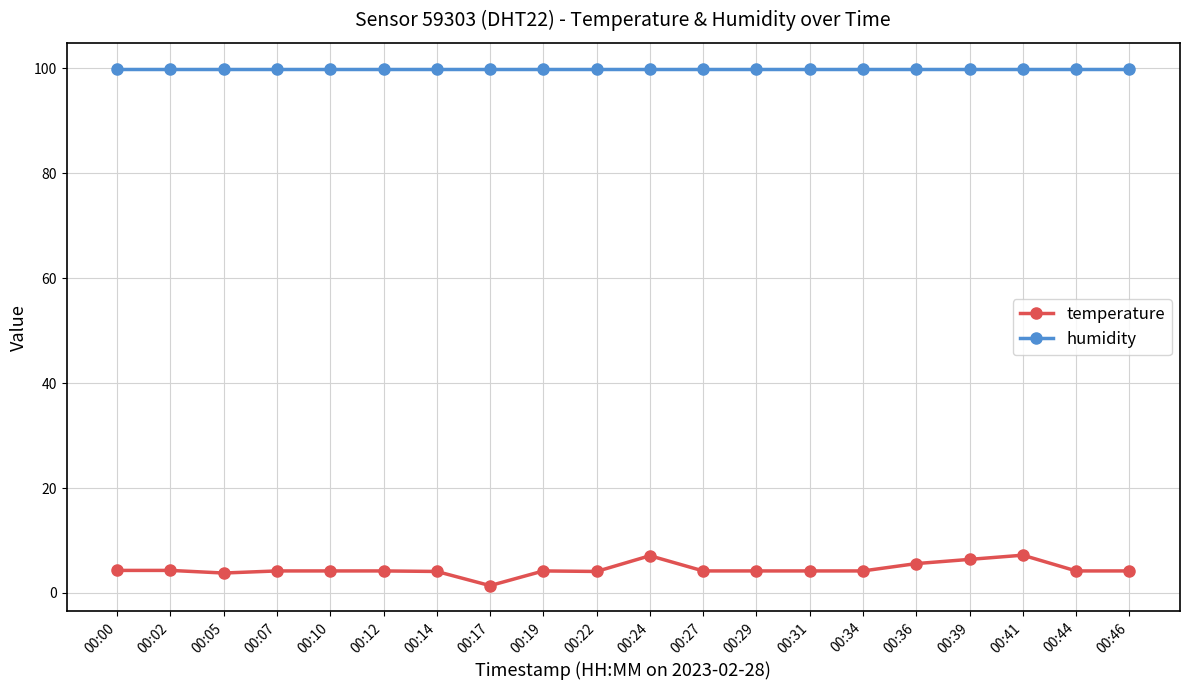

What is the approximate value of temperature at 00:00?

4.3